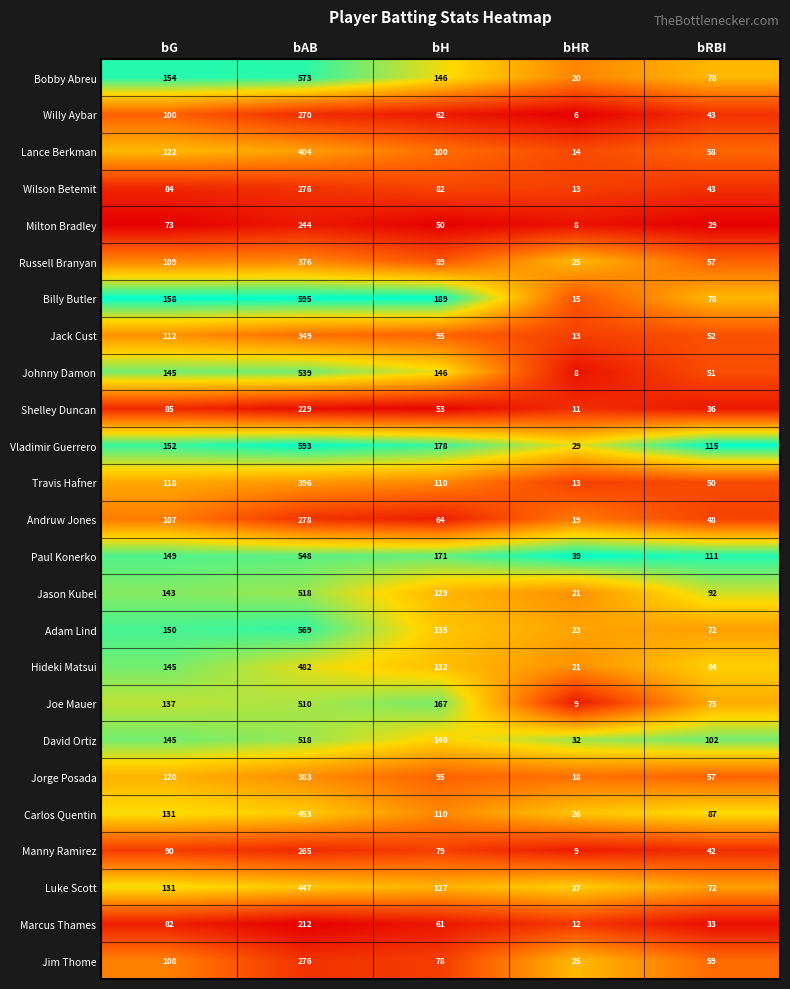

What is the difference between the highest and lowest values at bRBI?

86